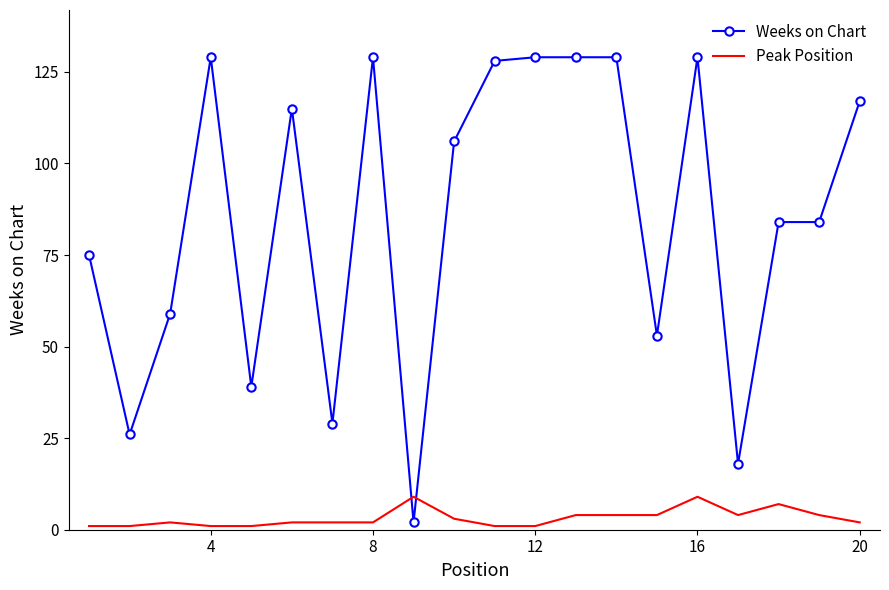

List the series in order of their peak value, highest first.

Weeks on Chart, Peak Position